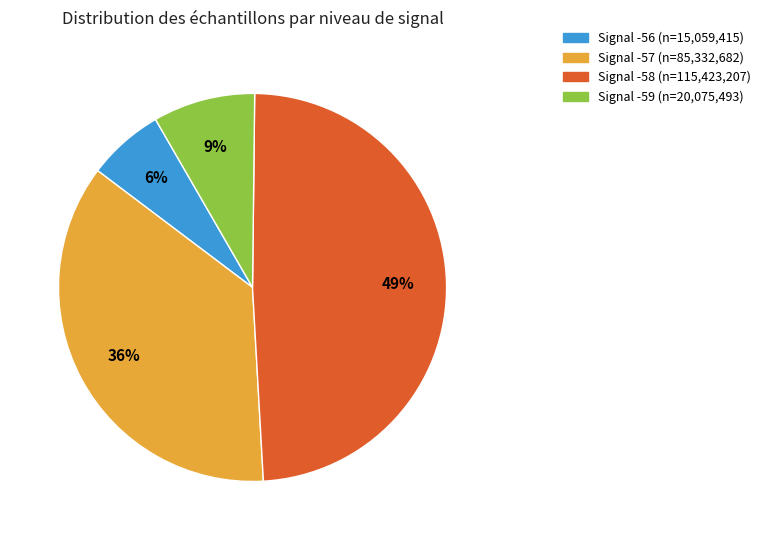

Is there a majority slice in this chart?

No